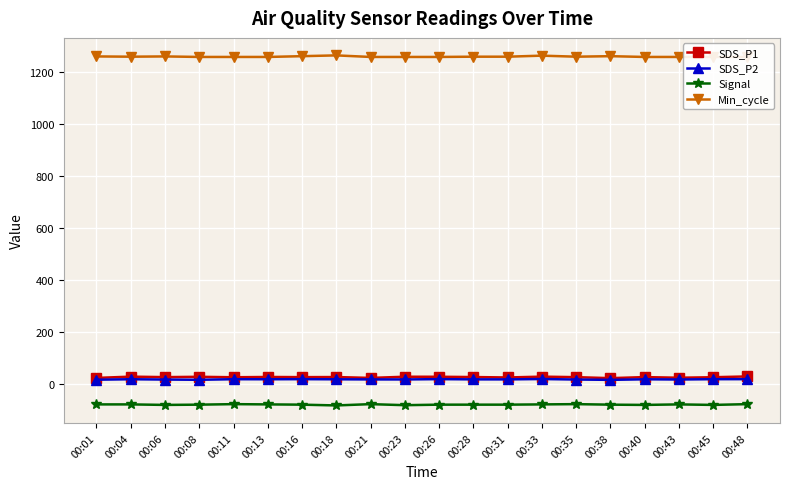

At how many categories does at least one series exceed 358?

20